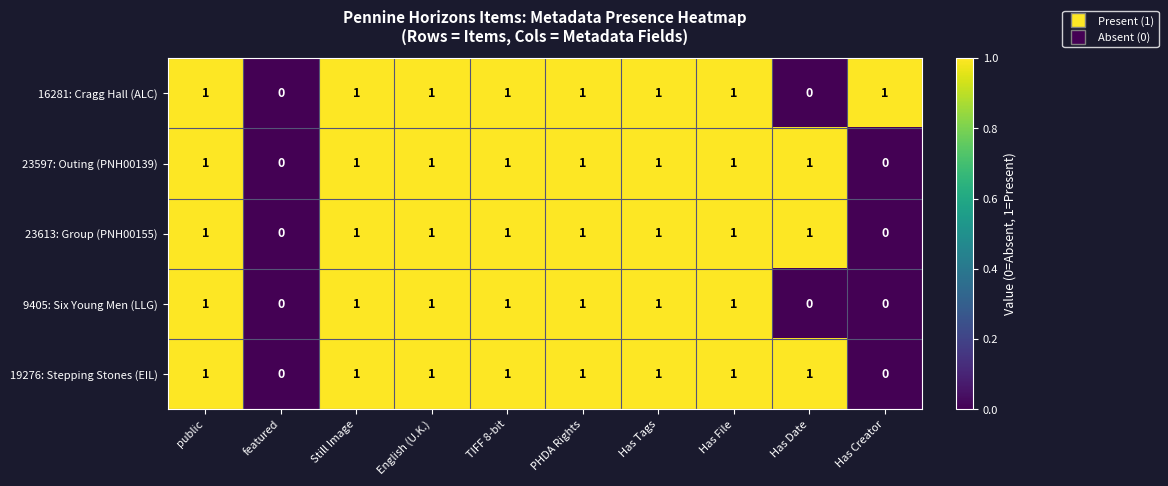

Count the number of categories in the chart.

10